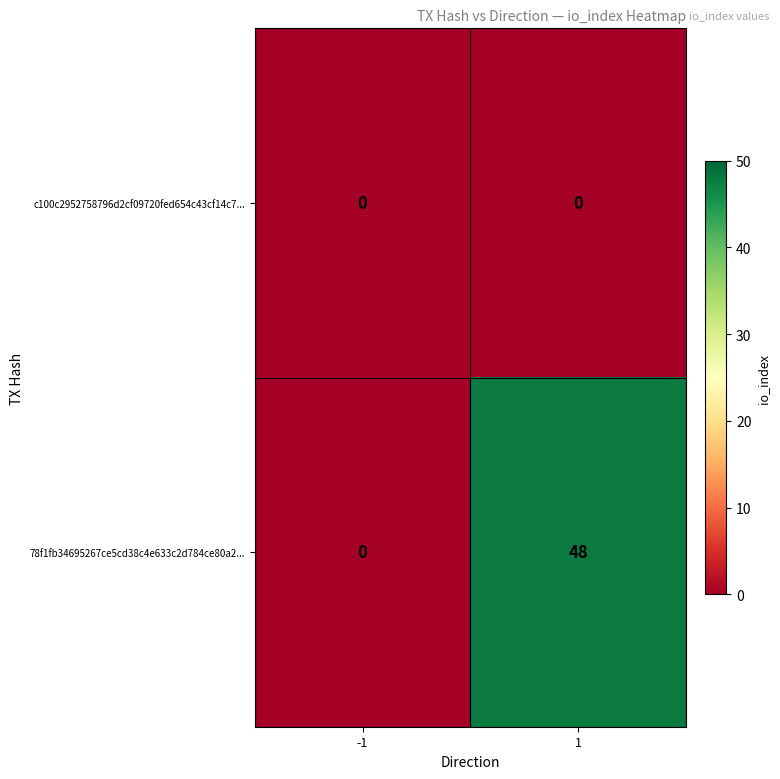

List the series in order of their peak value, lowest first.

c100c2952758796d2cf09720fed654c43cf14c7..., 78f1fb34695267ce5cd38c4e633c2d784ce80a2...